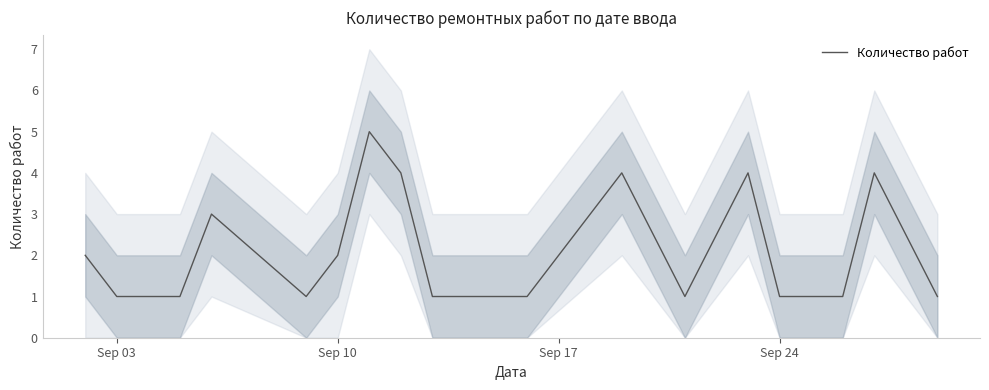

Reading left to right, what are all the values shown in this chart?

2	1	1	1	3	1	2	5	4	1	1	4	1	4	1	1	1	4	1